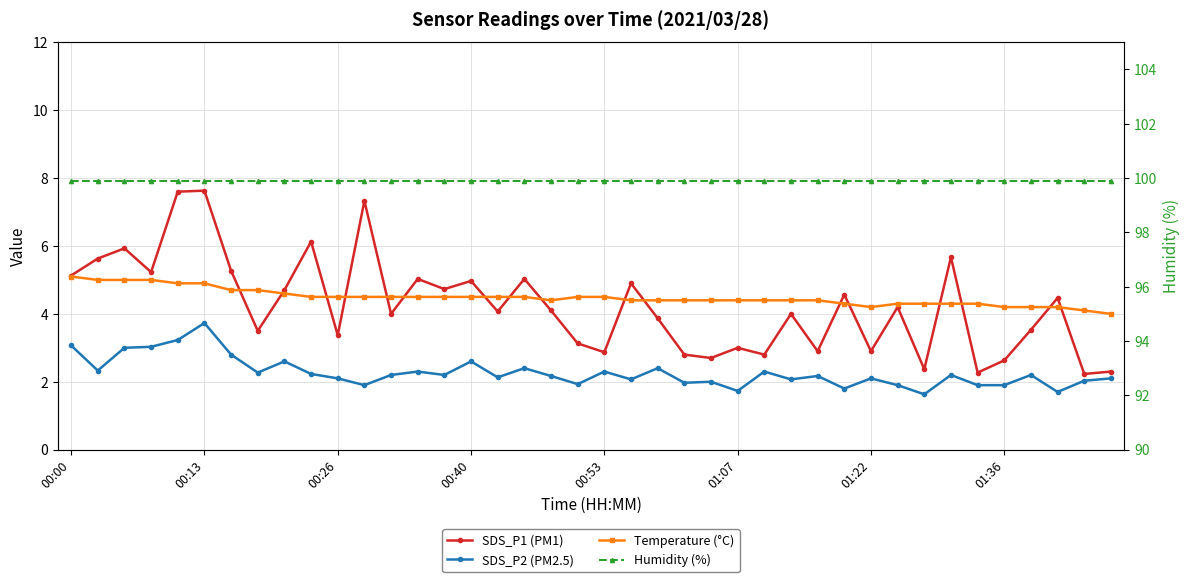

How many data points does each series have?

40